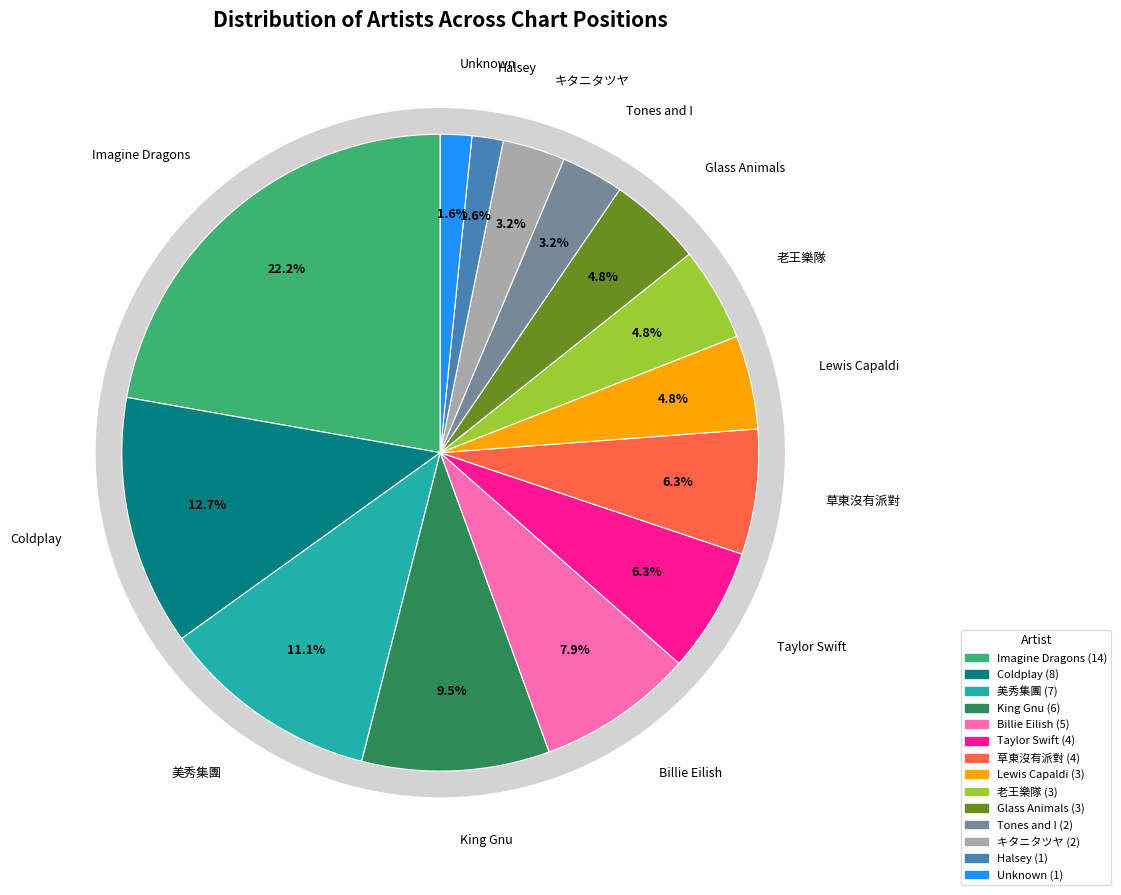

What is the ratio of the value at Lewis Capaldi to the value at Coldplay?

0.4